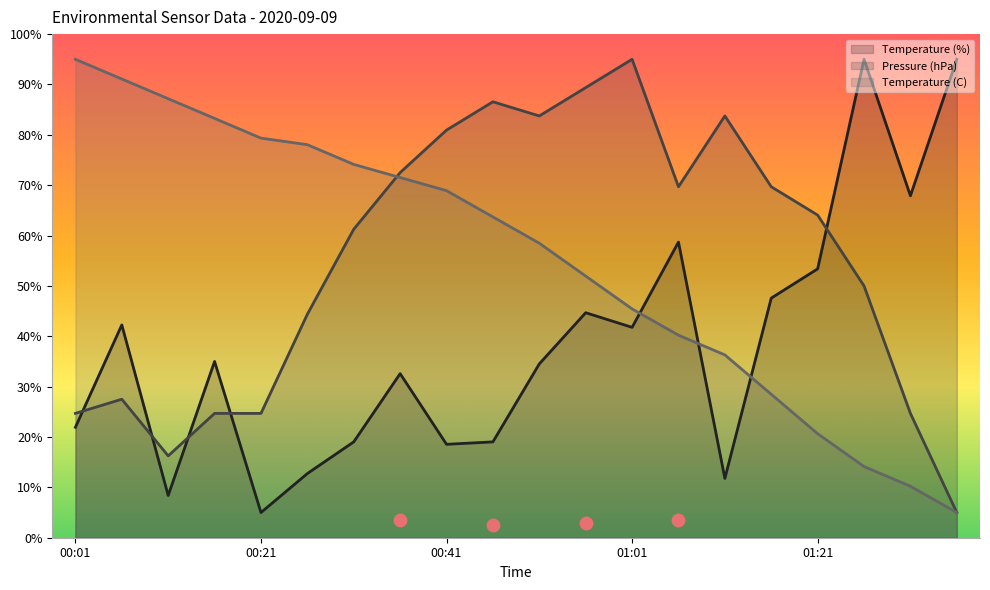

Which series reaches the maximum Y coordinate?

Temperature (%)